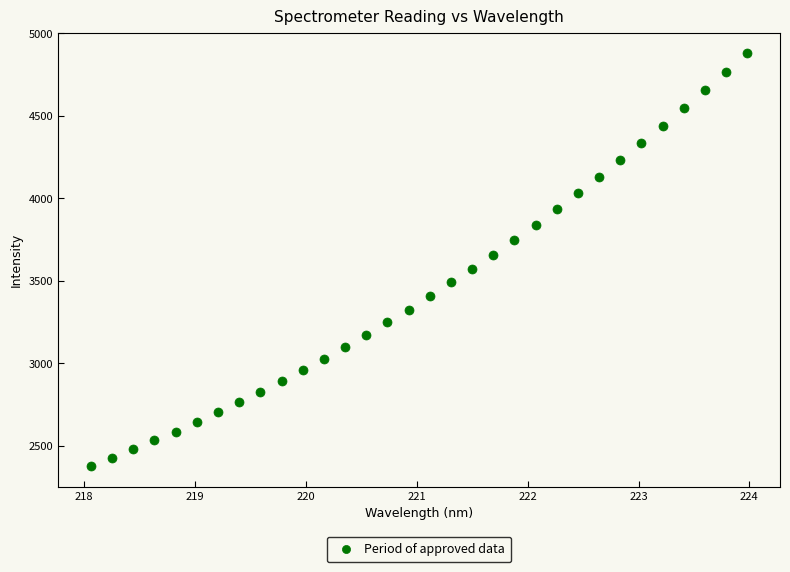

What is the range of Y values (max minus min)?

2502.8